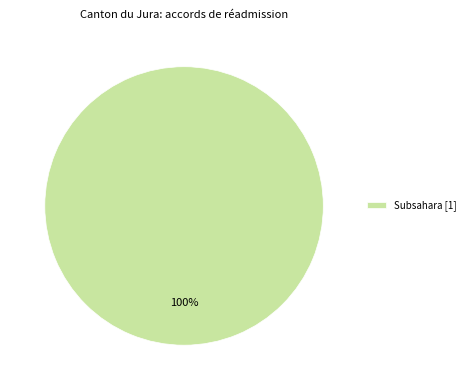

Count the number of slices in the pie.

1